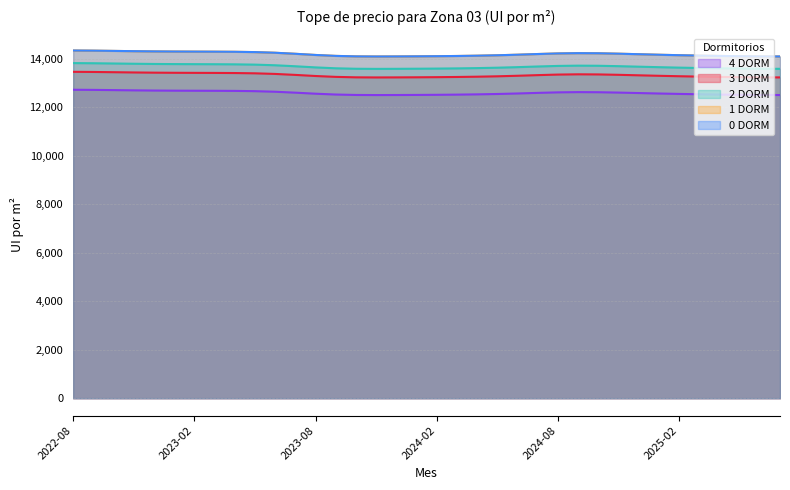

What are all the series names shown in the legend?

0 DORM, 1 DORM, 2 DORM, 3 DORM, 4 DORM